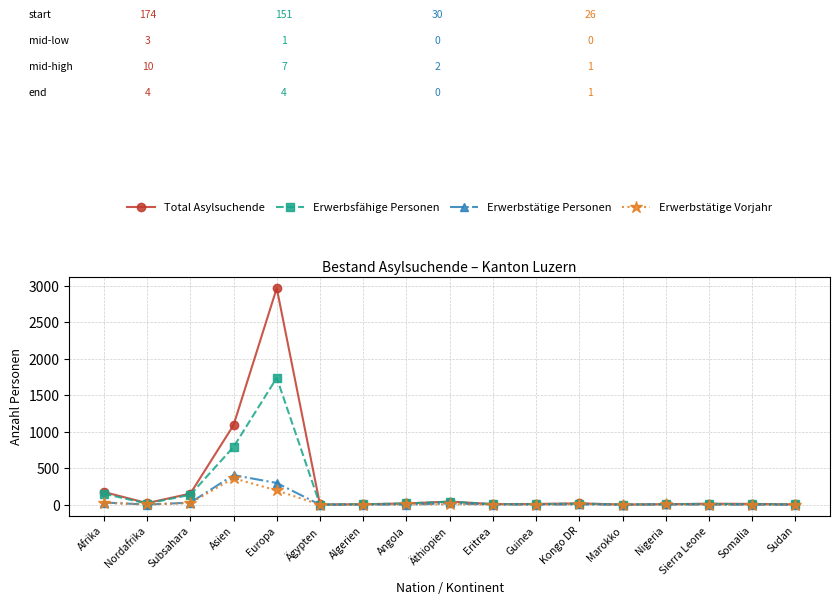

How many values in the Erwerbsfähige Personen series are below 11?

8